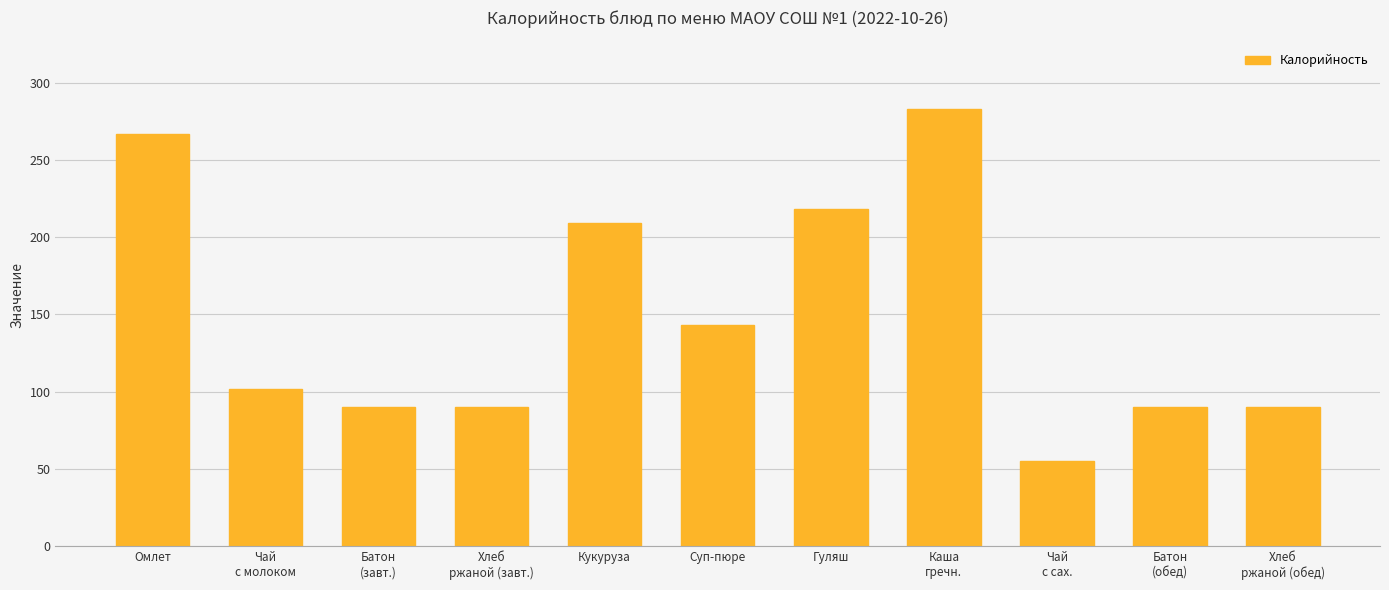

The value at Кукуруза is 209. True or false?

True